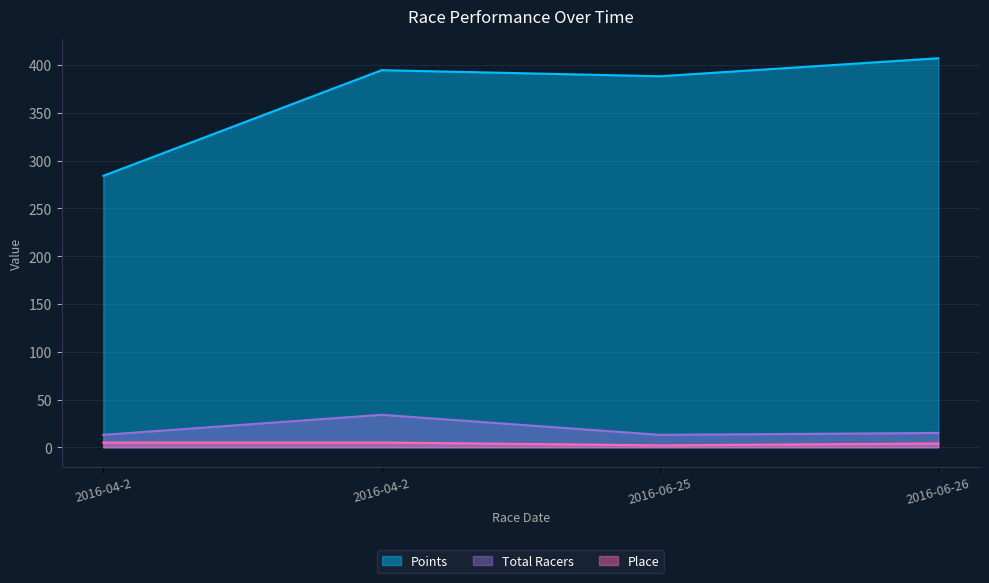

What is the sum of the Points values at 2016-06-25 and 2016-04-2?

672.5